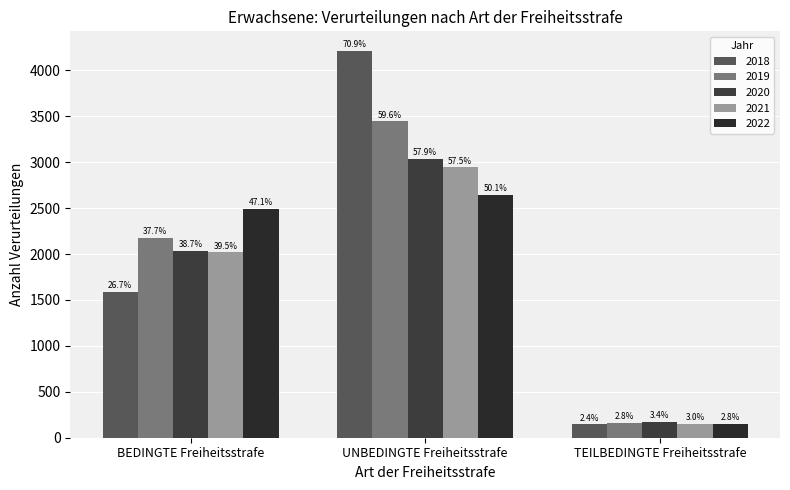

Are the bars grouped side by side (vs. stacked)?

Yes